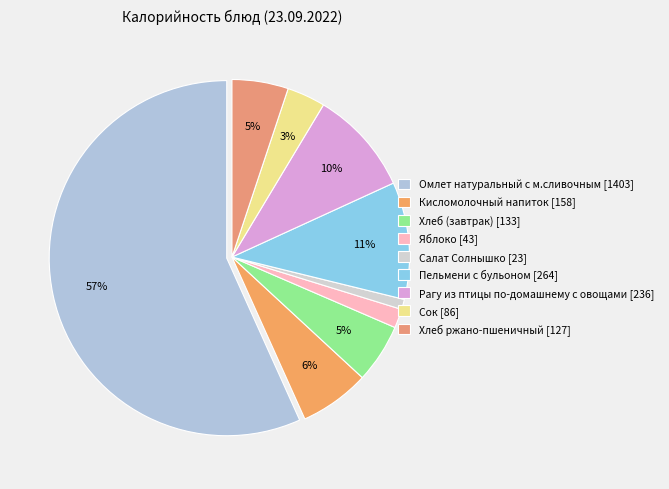

Between Хлеб ржано-пшеничный and Пельмени с бульоном, which is larger?

Пельмени с бульоном